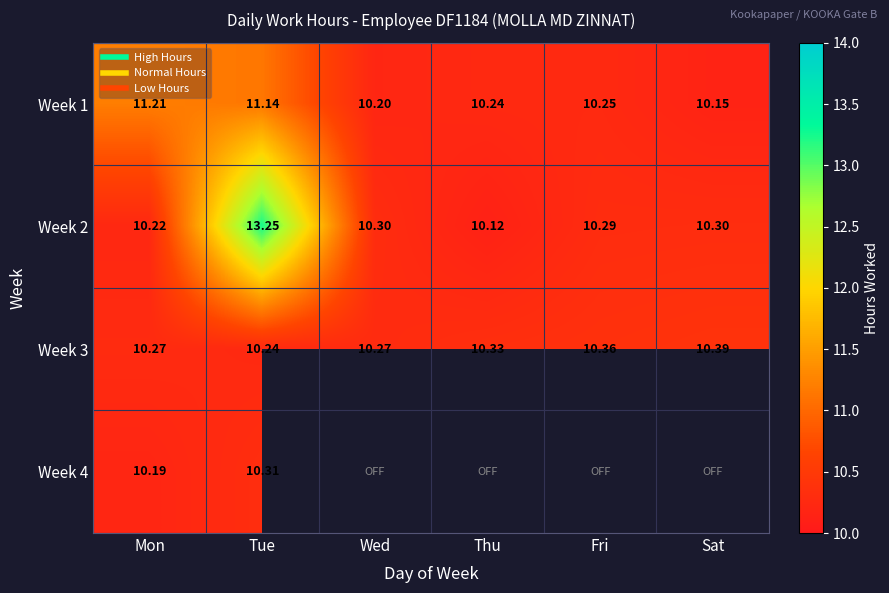

What is the difference between the Week 2 values at Sat and Tue?

2.9